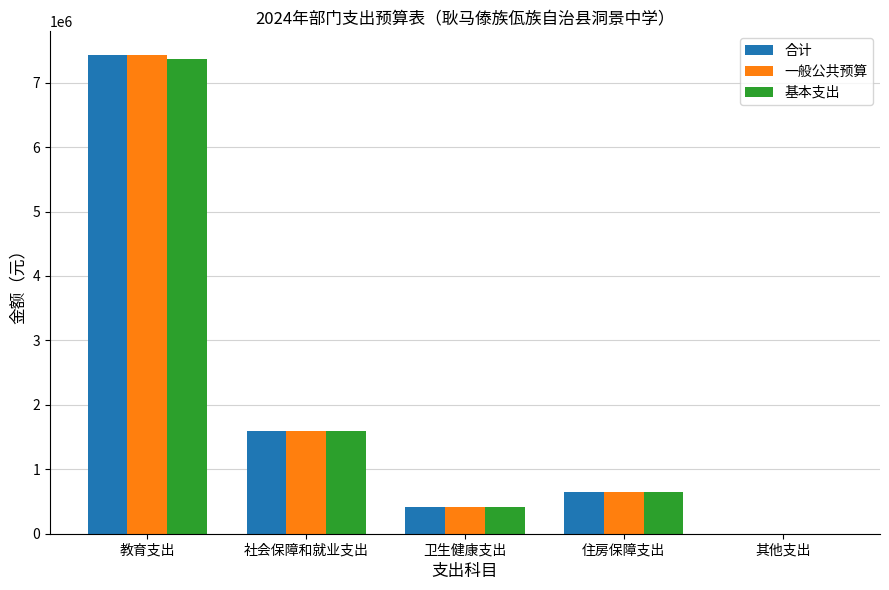

Where does the 一般公共预算 series first go above 649827?

教育支出